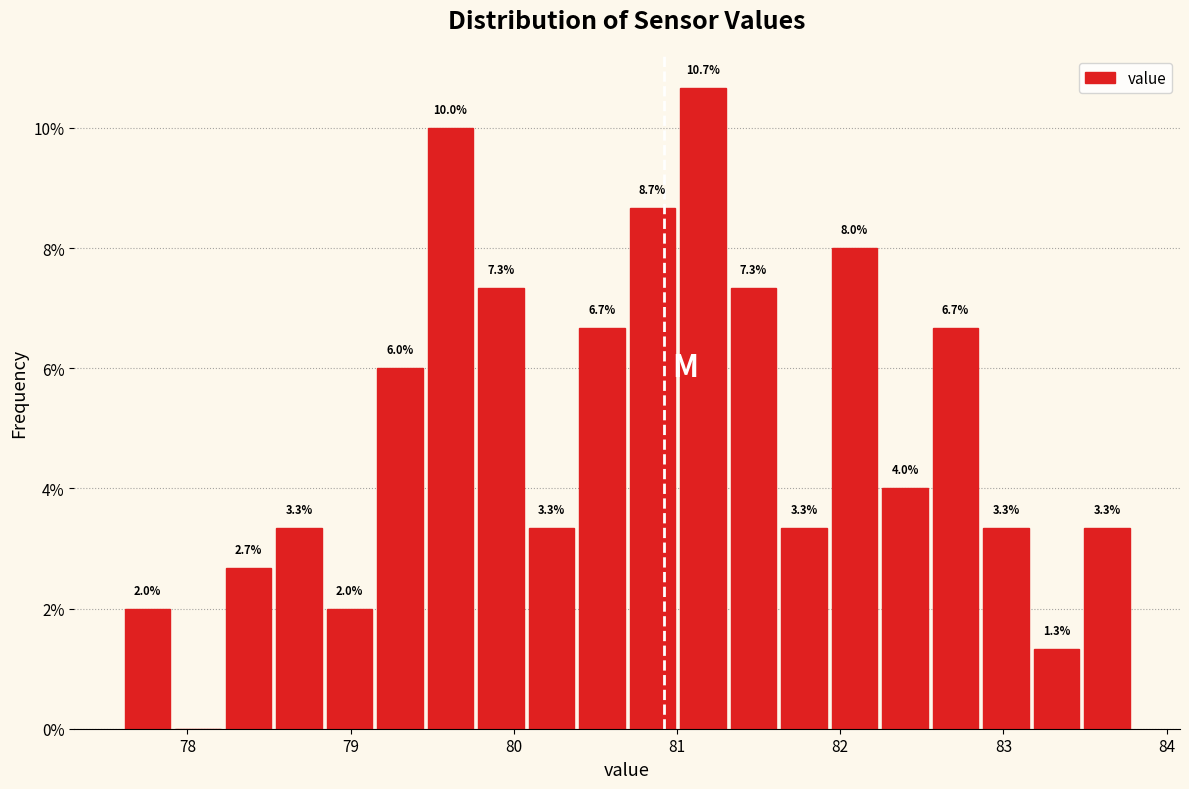

Read against the x-axis, roughly where is the centre of the tallest bar?

81.2